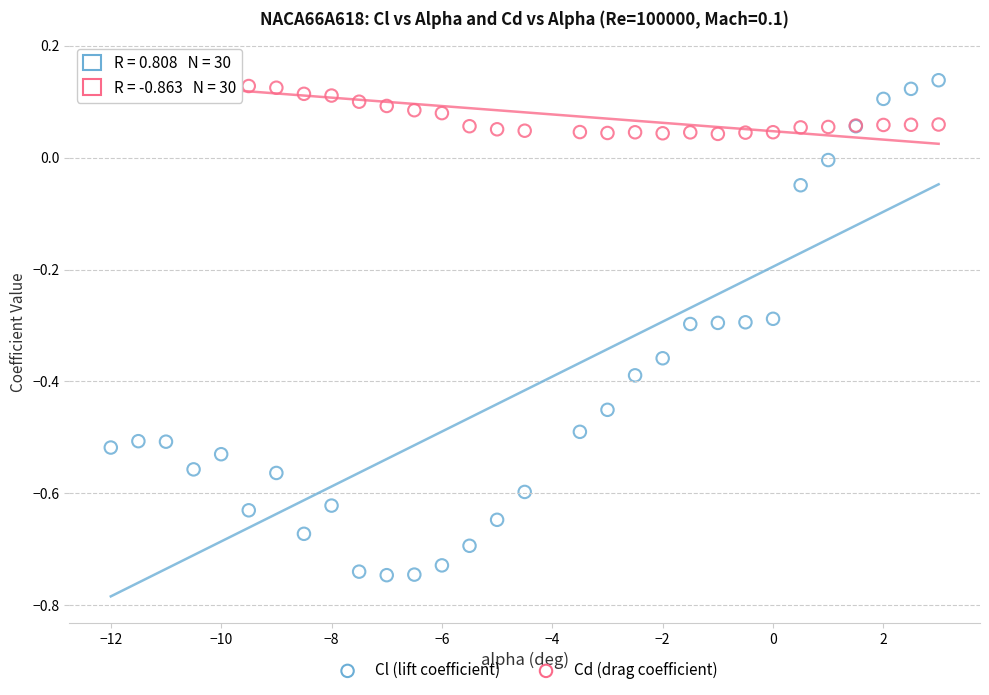

Which series has the largest Y range (max minus min)?

Cl (lift coefficient)